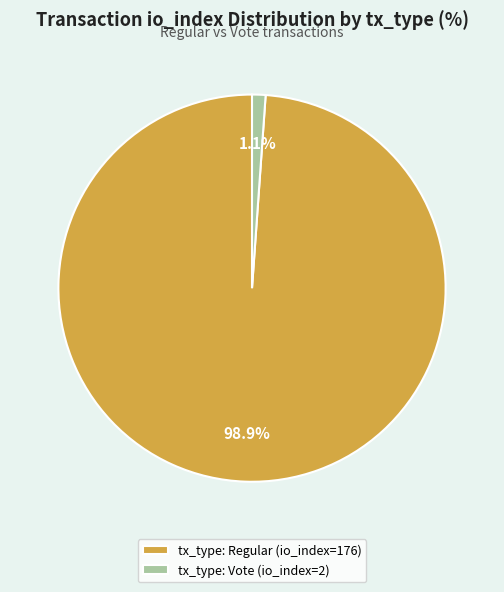

What is the total percentage of tx_type: Regular (io_index=176) and tx_type: Vote (io_index=2)?

100.0%